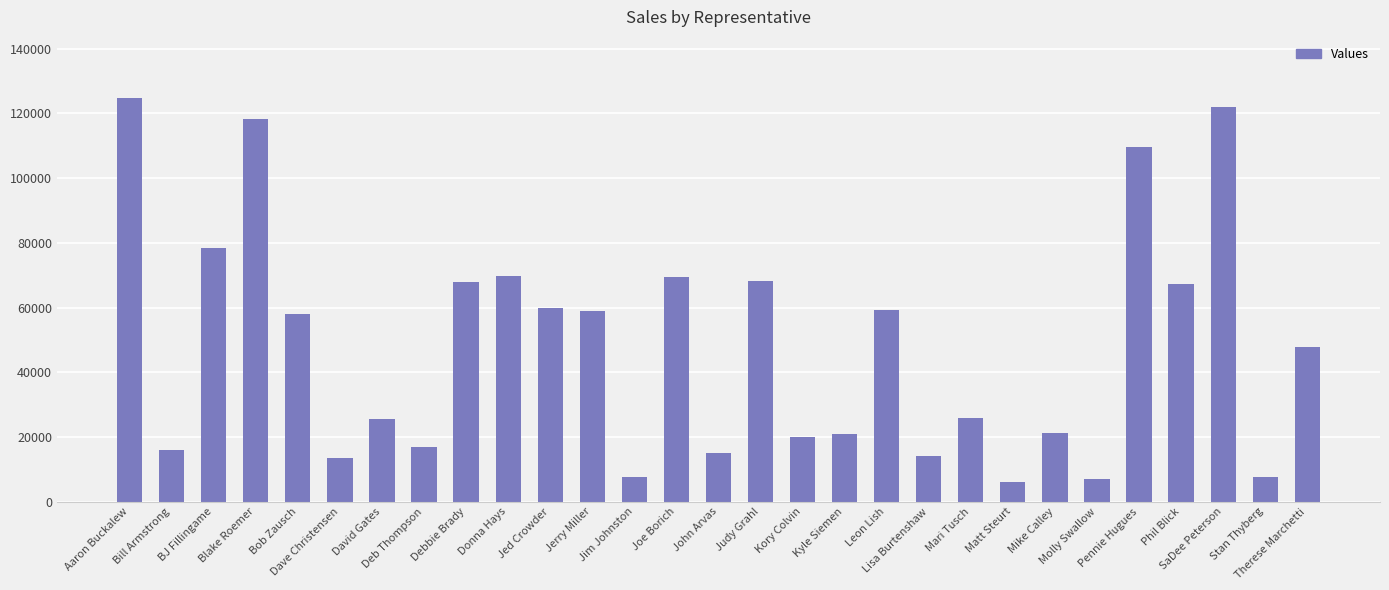

What is the sum of the values at Pennie Hugues and Debbie Brady?

177598